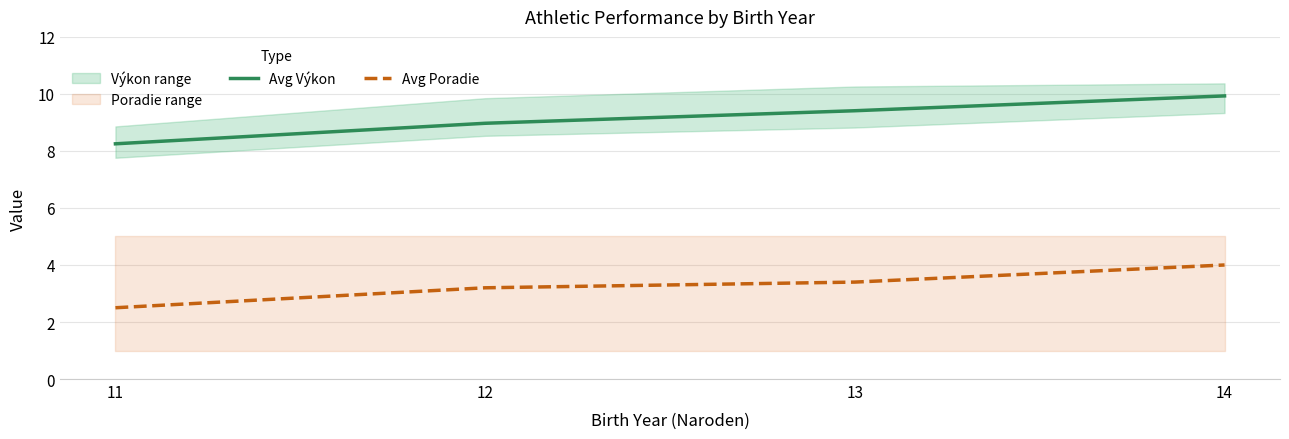

The value of Avg Výkon at 12 is 5.1. True or false?

False